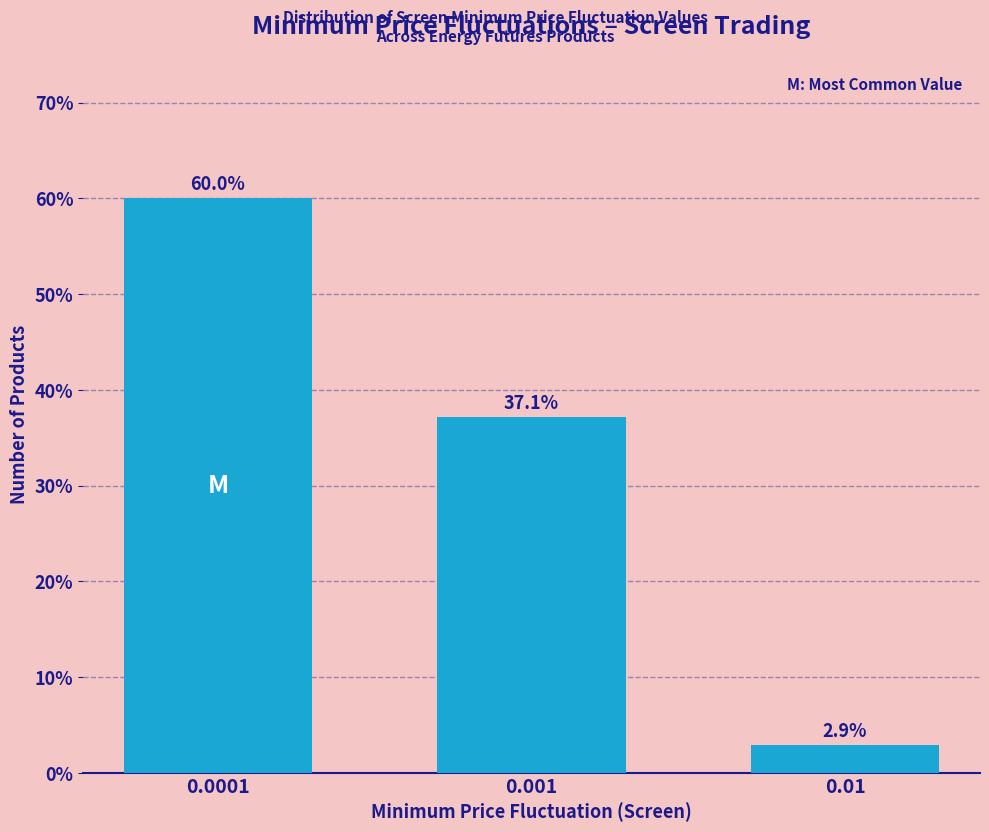

Reading left to right, transcribe all the data shown in this chart.

60.0	37.1	2.9